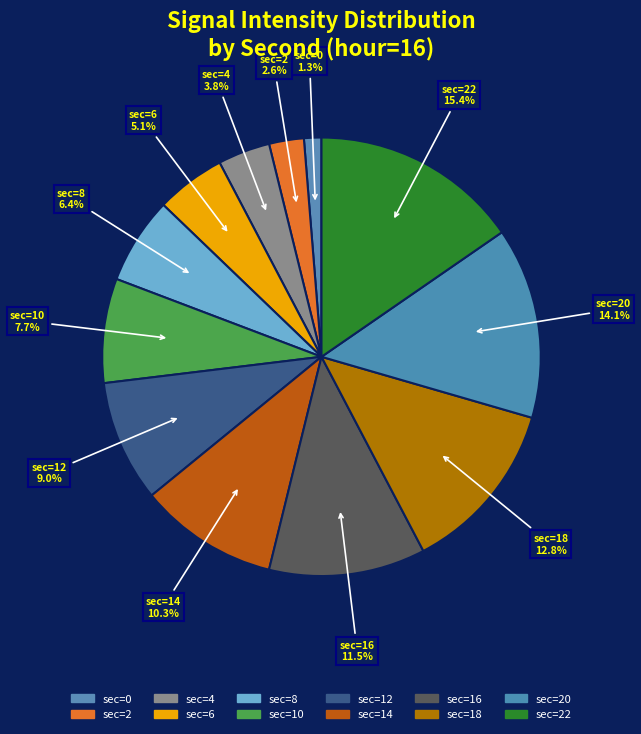

How many slices are in this pie chart?

12